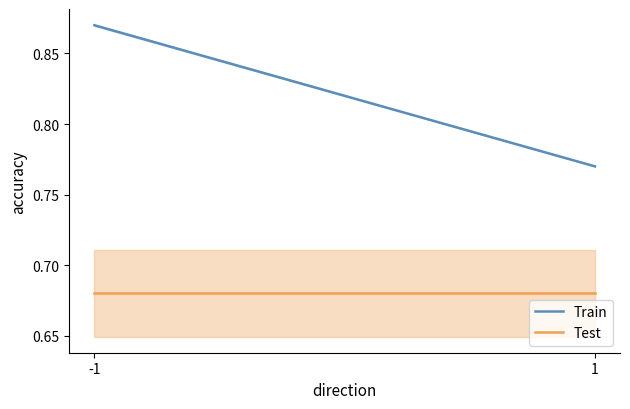

At -1, list the series in order from smallest to largest.

Test, Train